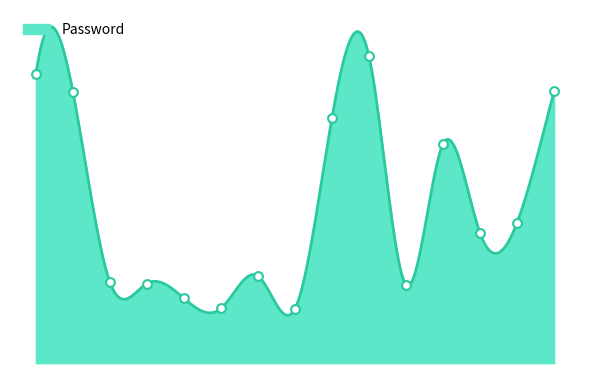

What is the change in value from 21 to 26?

-3272026